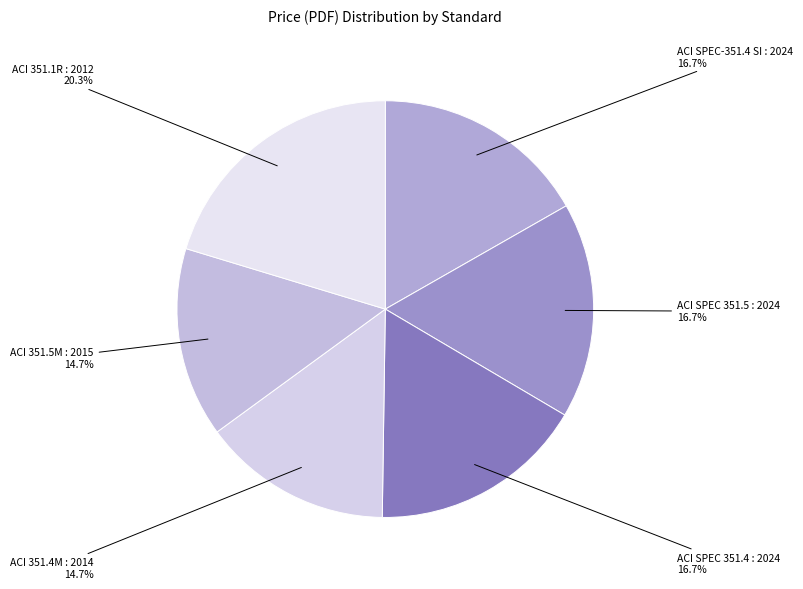

Is ACI SPEC 351.5 : 2024 the majority of the pie?

No